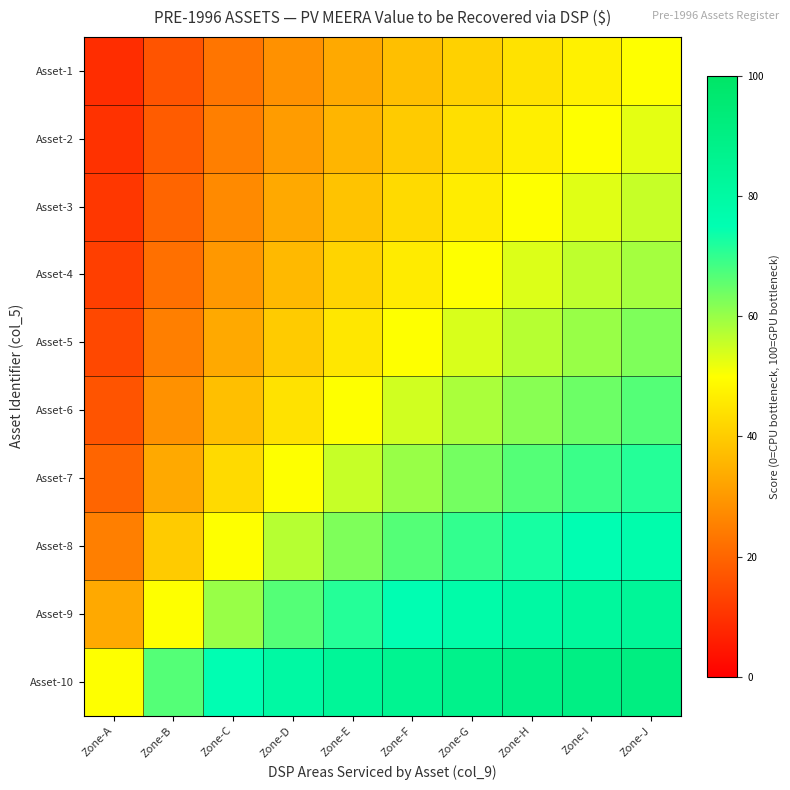

Which category has the highest value across all series?

Zone-J